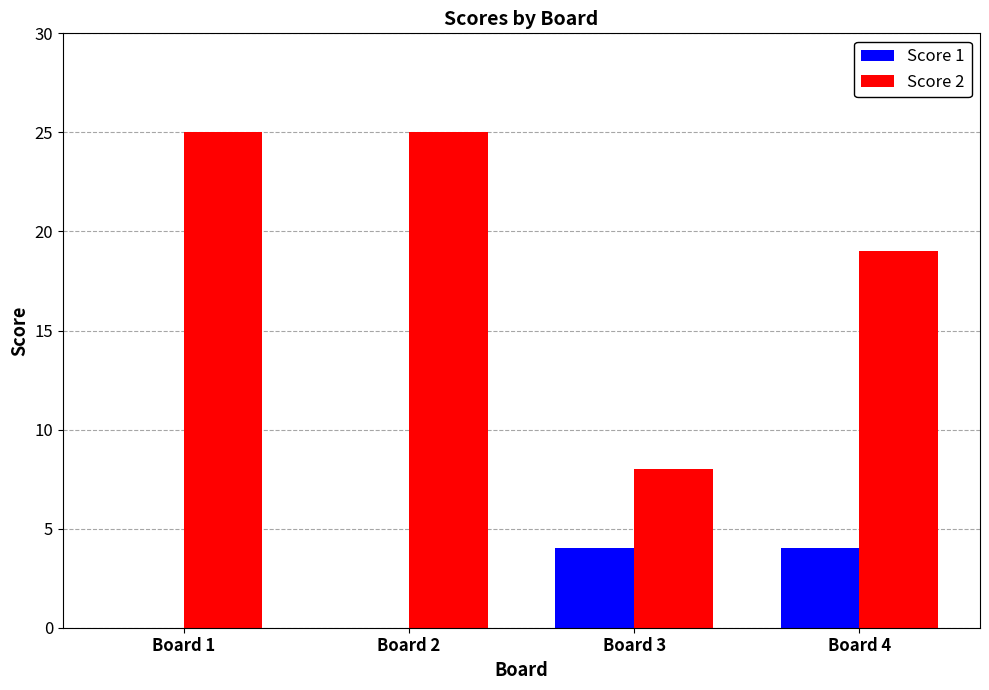

Between Board 3 and Board 4, which series saw the biggest shift?

Score 2